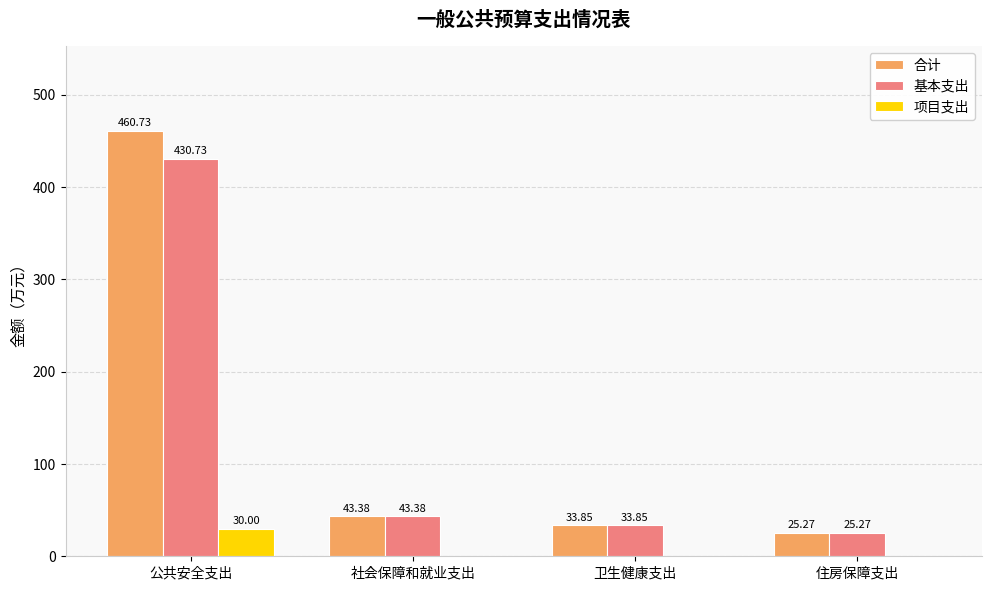

What is the difference between the 基本支出 values at 公共安全支出 and 卫生健康支出?

396.9